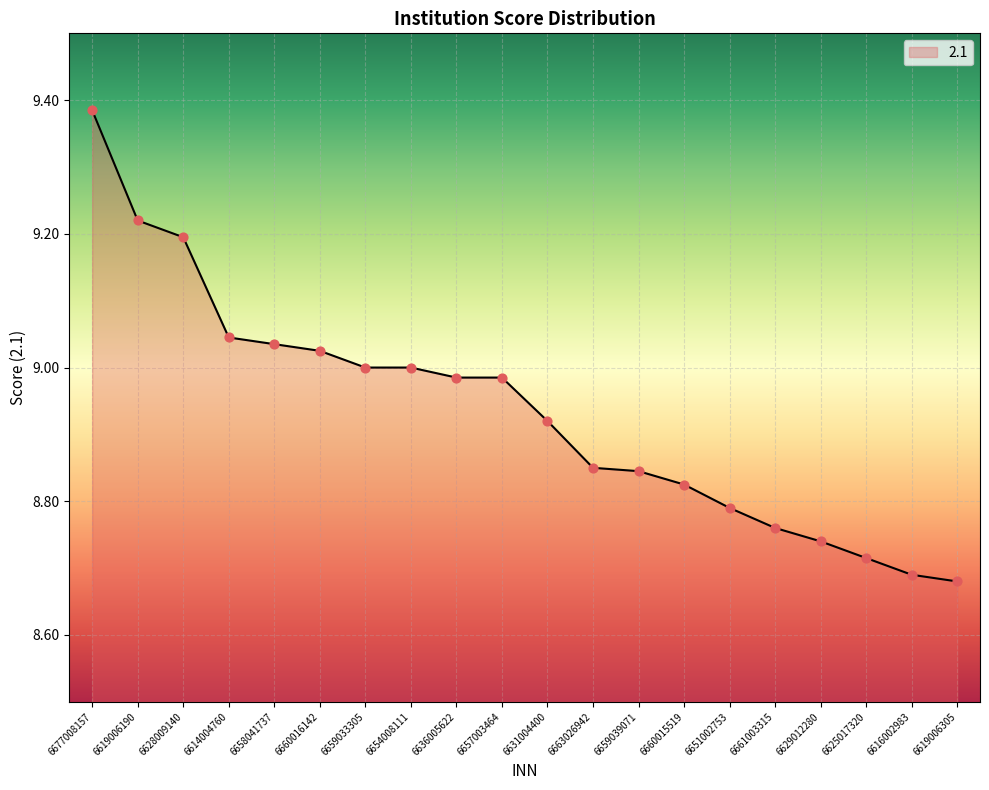

What is the change in value from 6657003464 to 6625017320?

-0.3